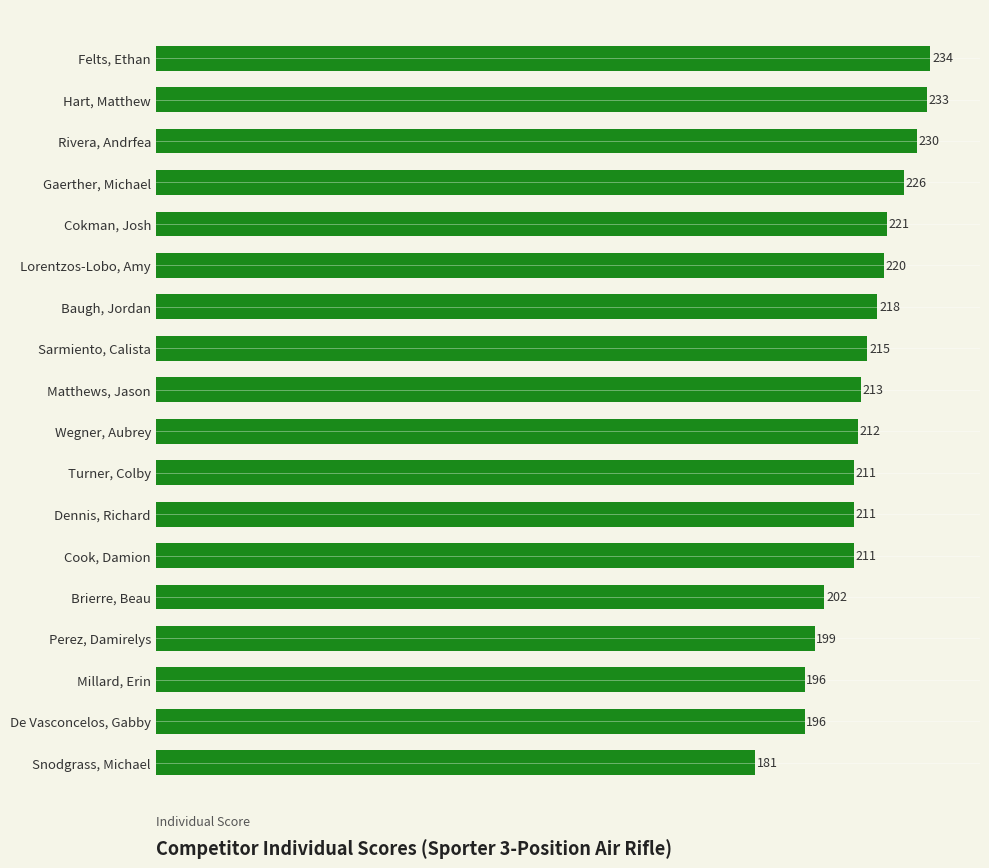

What value does the data have at Felts, Ethan, to the nearest 10?

230